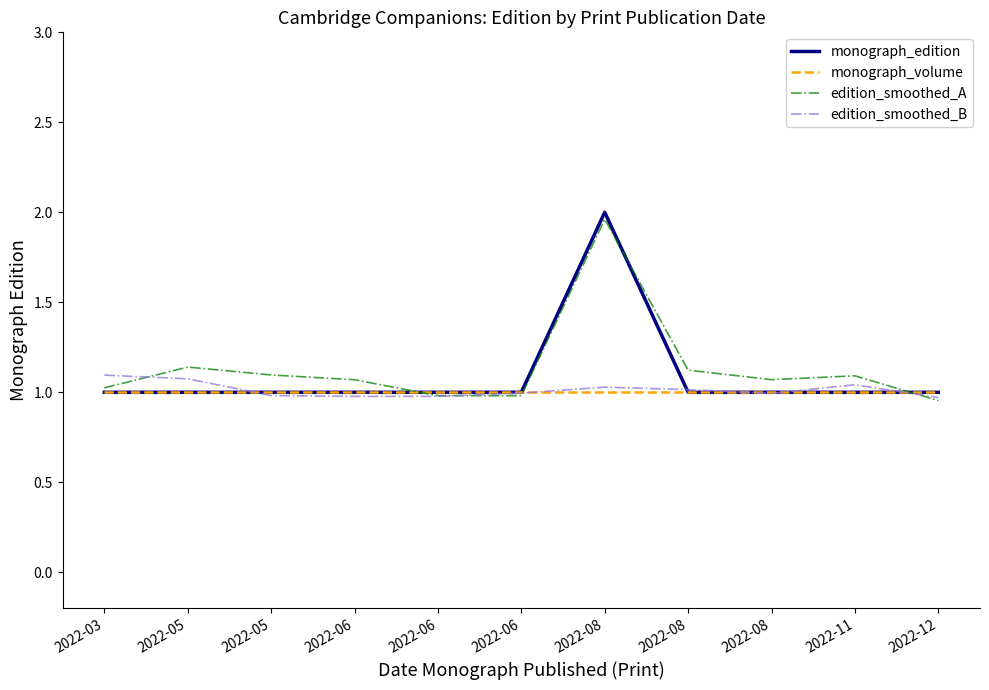

Where is edition_smoothed_A nearest to the value 1?

2022-06